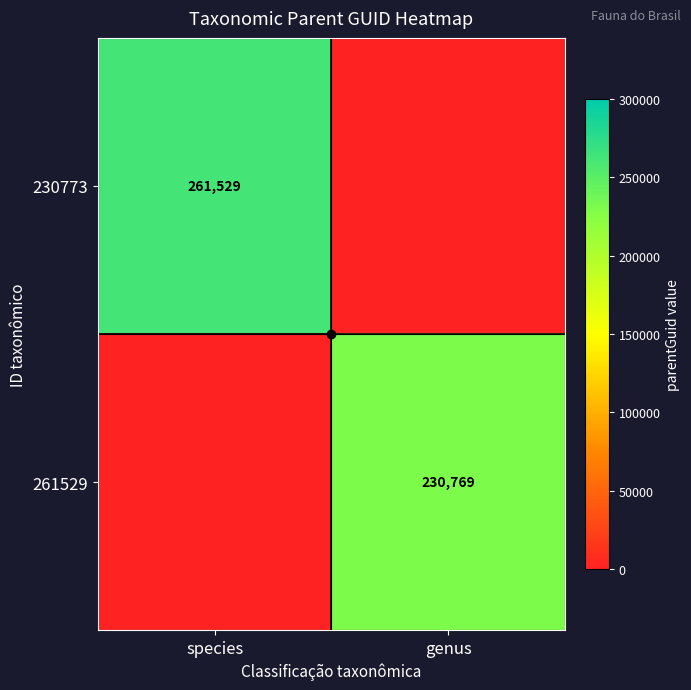

How many positive values does the 230773 series have?

1